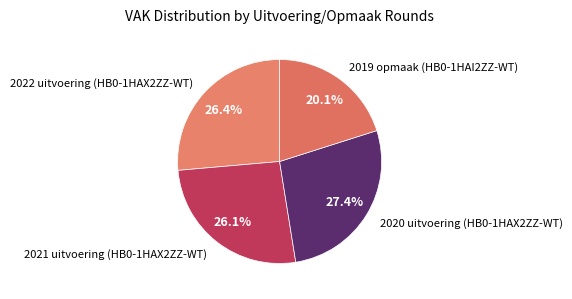

What percentage is NOT represented by 2021 uitvoering (HB0-1HAX2ZZ-WT)?

73.9%